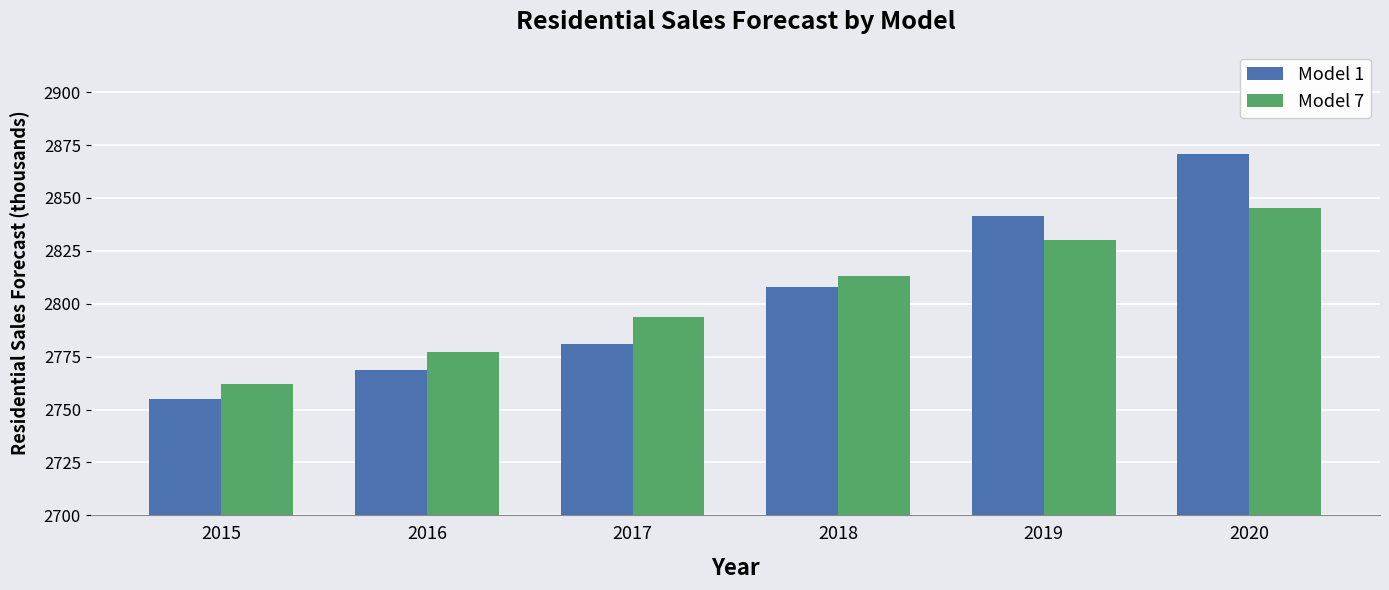

What is the value of the Model 1 bar at the 2nd from the left?

2768.8